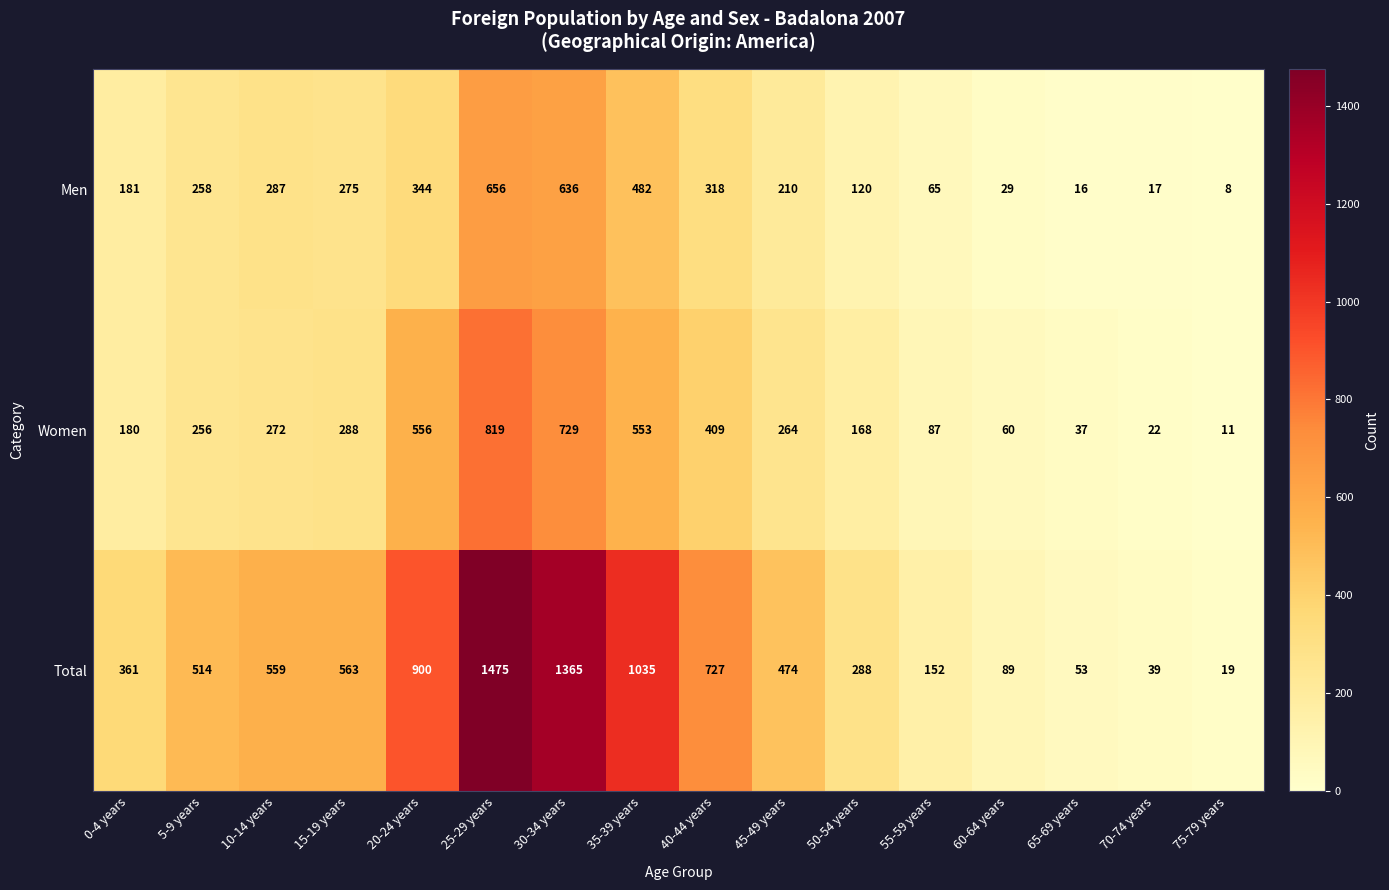

The Women series shows 10 at 70-74 years. True or false?

False